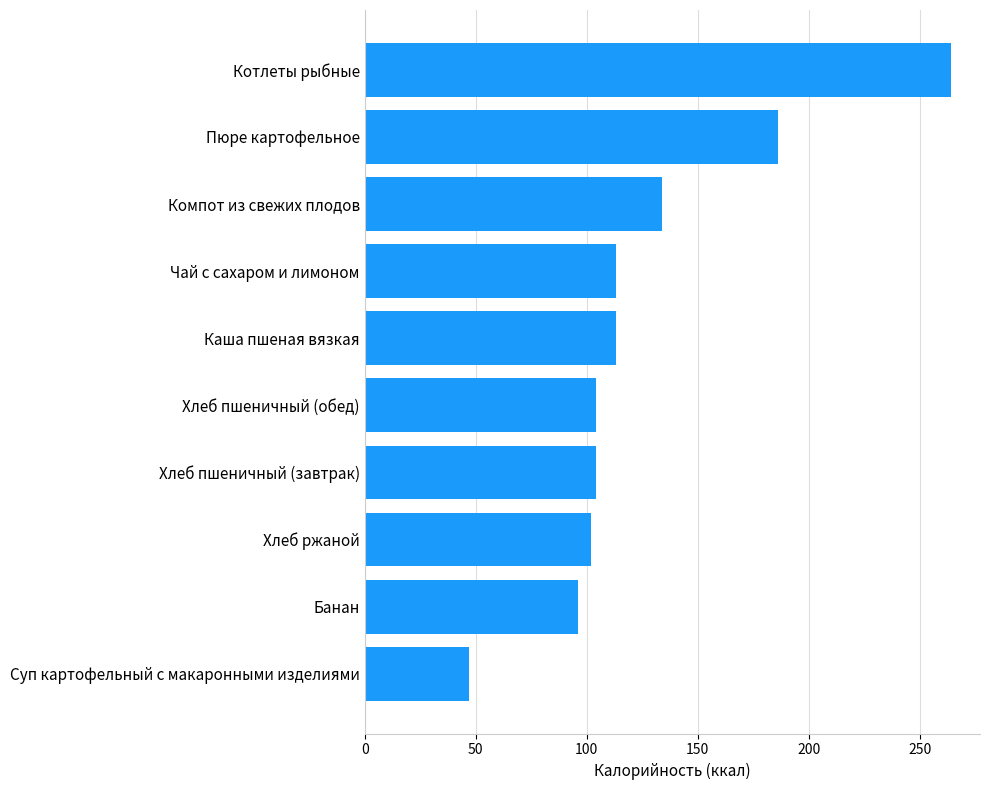

What is the greatest value displayed?

264